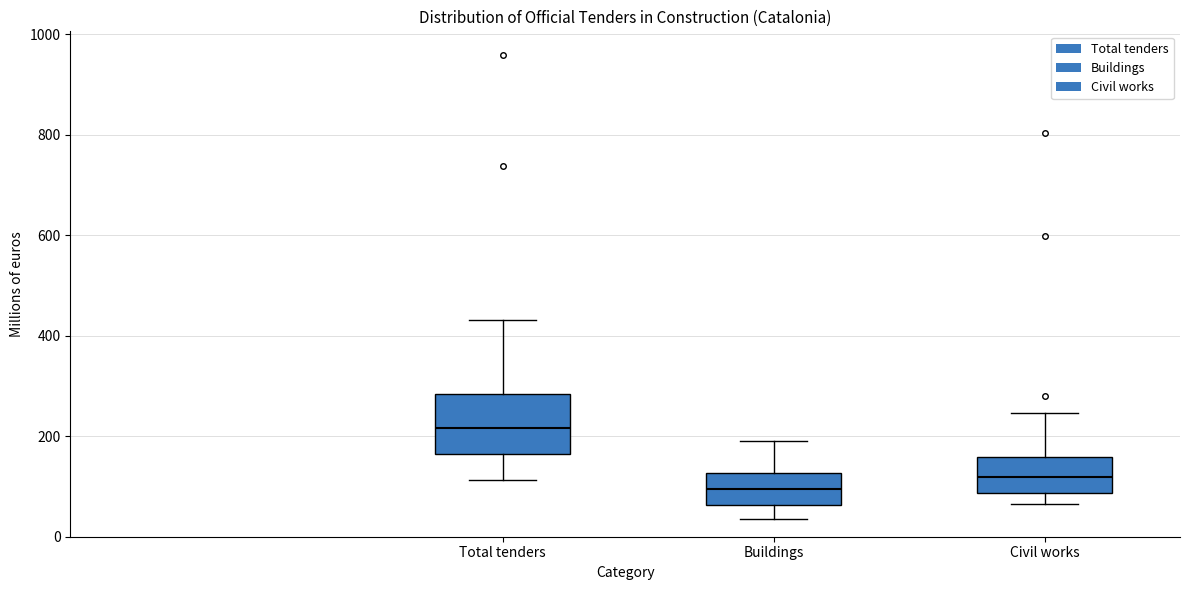

Where is the lower edge of the box for Civil works on the y-axis? The values are not printed on the chart, so give them approximately, as read against the axis.

80